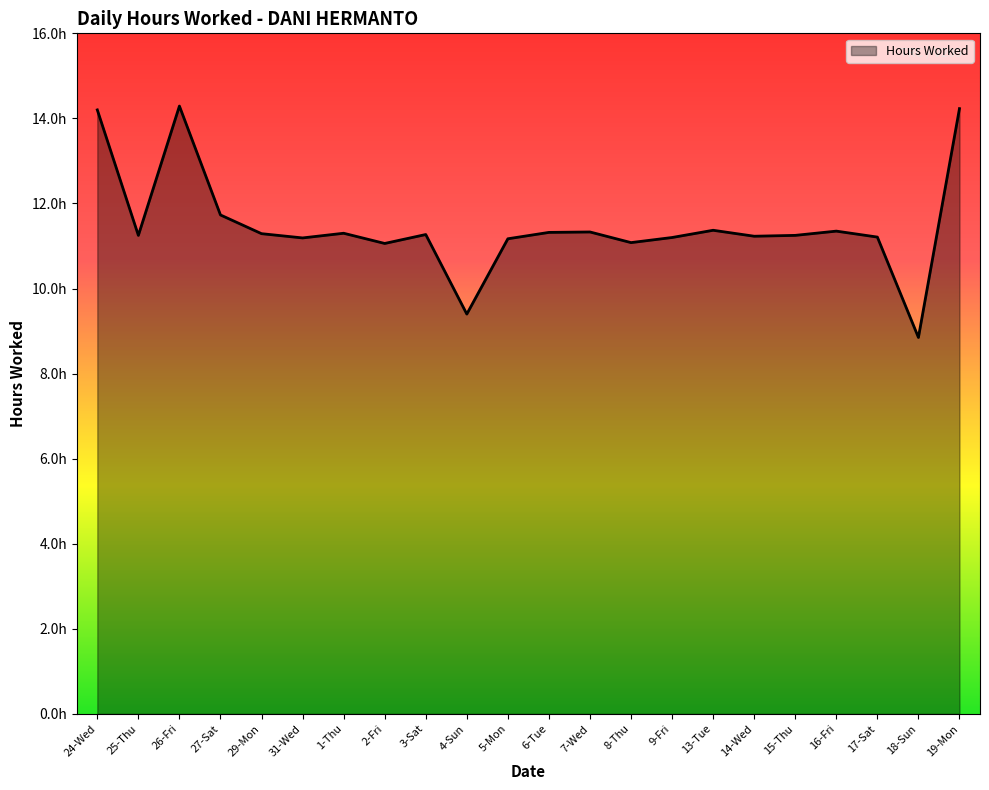

Which category has the lowest value across all series?

18-Sun